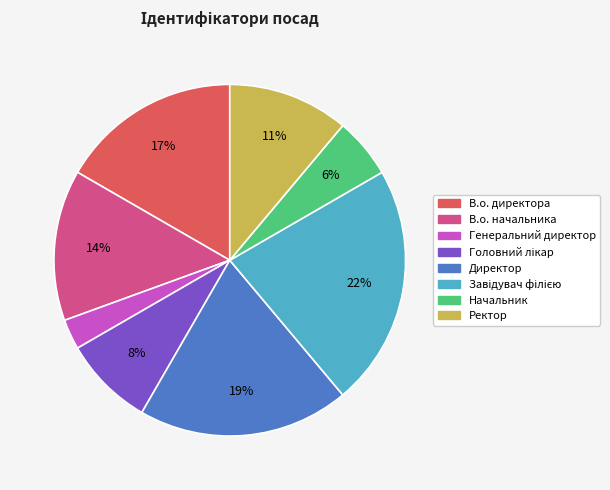

Does В.о. директора represent more than half of the total?

No